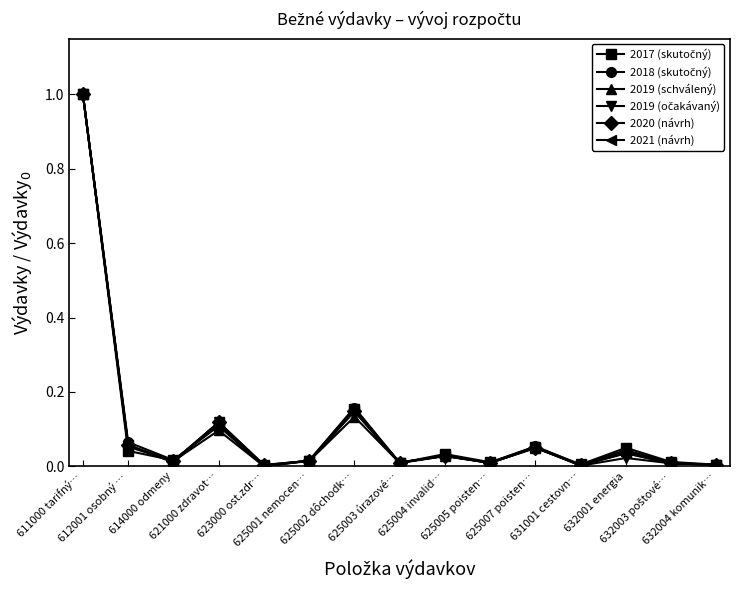

True or false: 2020 (návrh) and 2021 (návrh) cross at least once.

False